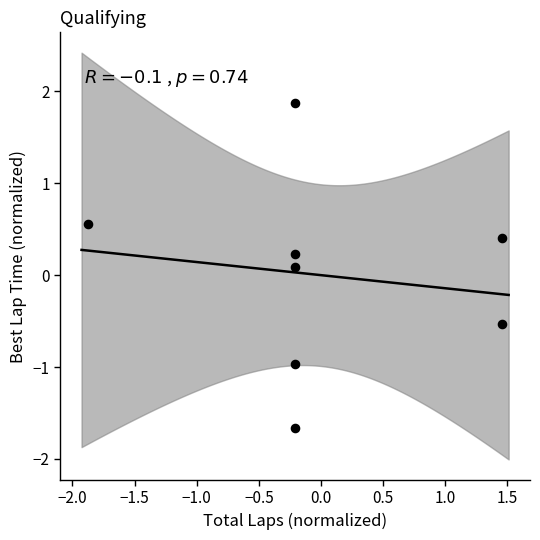

What is the range of Y values (max minus min)?

3.5